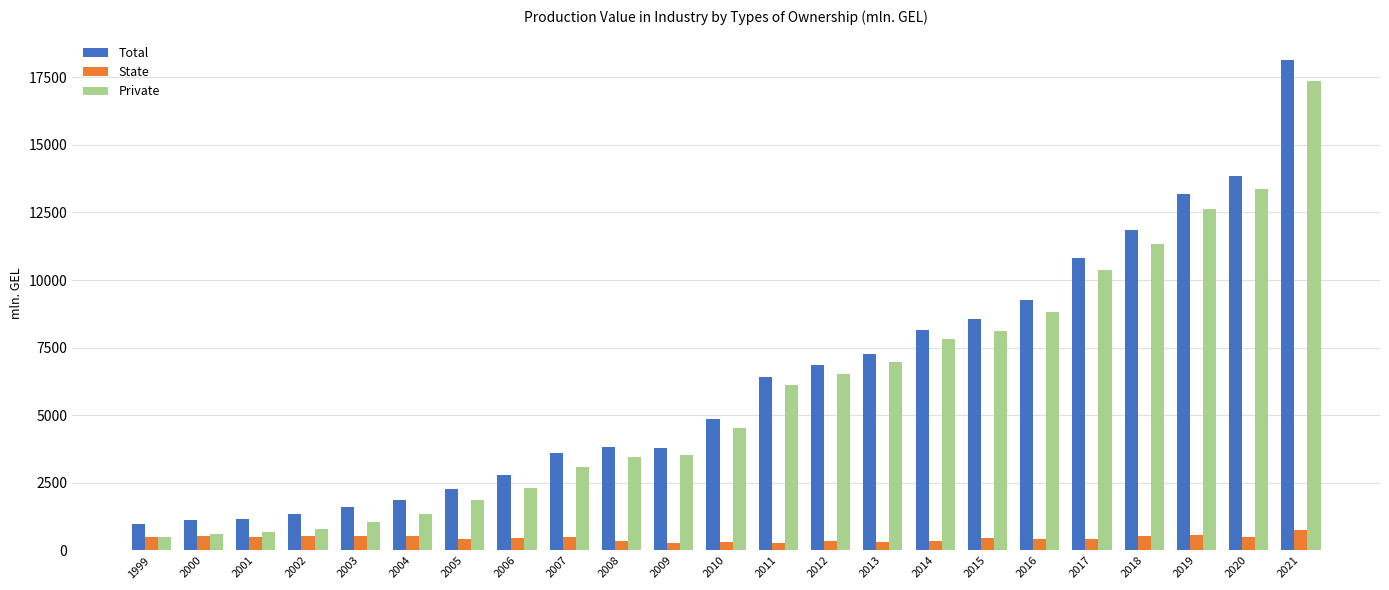

What is the sum of all Private values?

133215.6